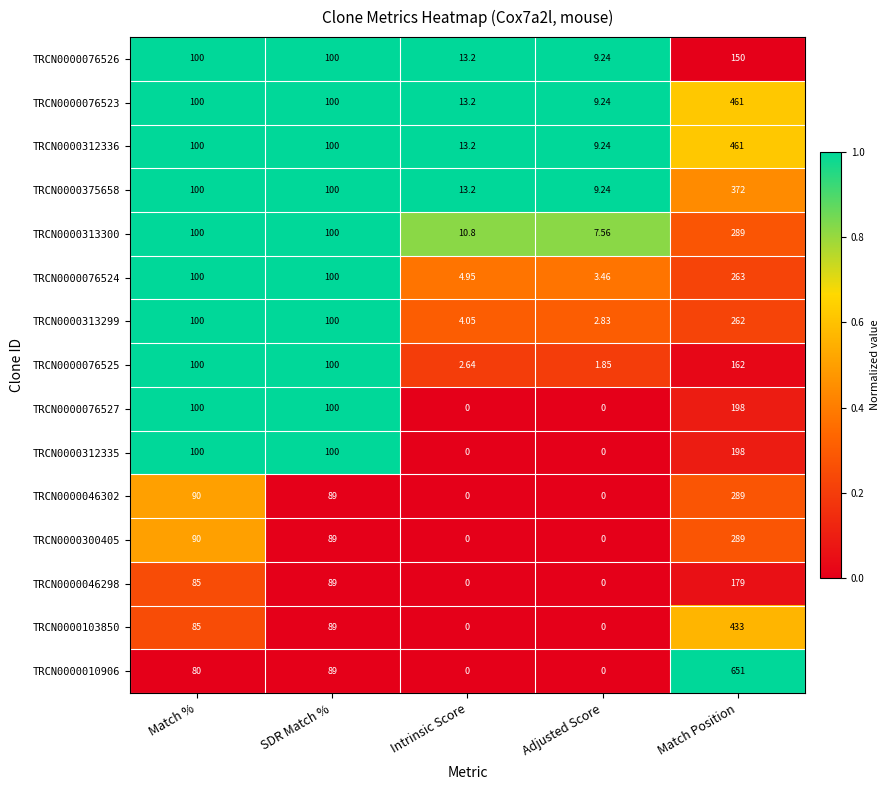

Is the value of TRCN0000313299 at Match Position greater than the value of TRCN0000312335 at Match %?

Yes